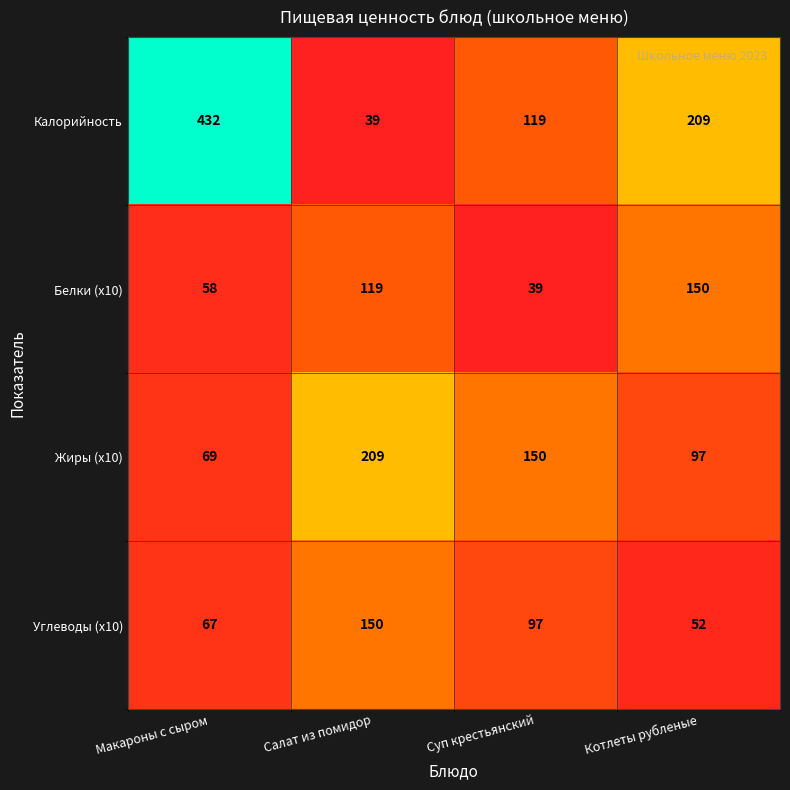

The value of Белки (x10) at Салат из помидор is 158. True or false?

False